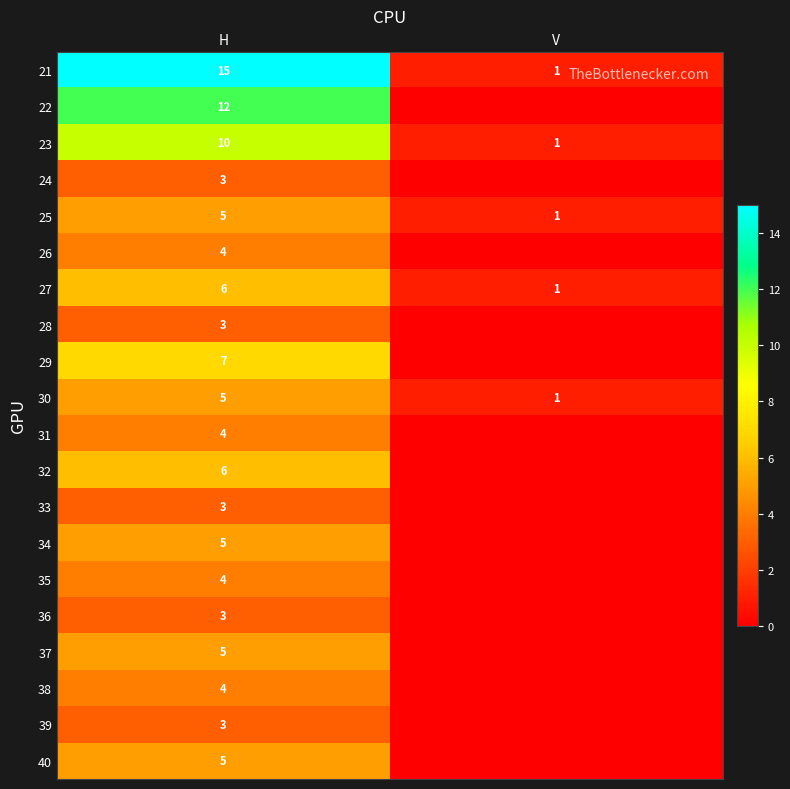

What is the maximum value shown in the chart?

15